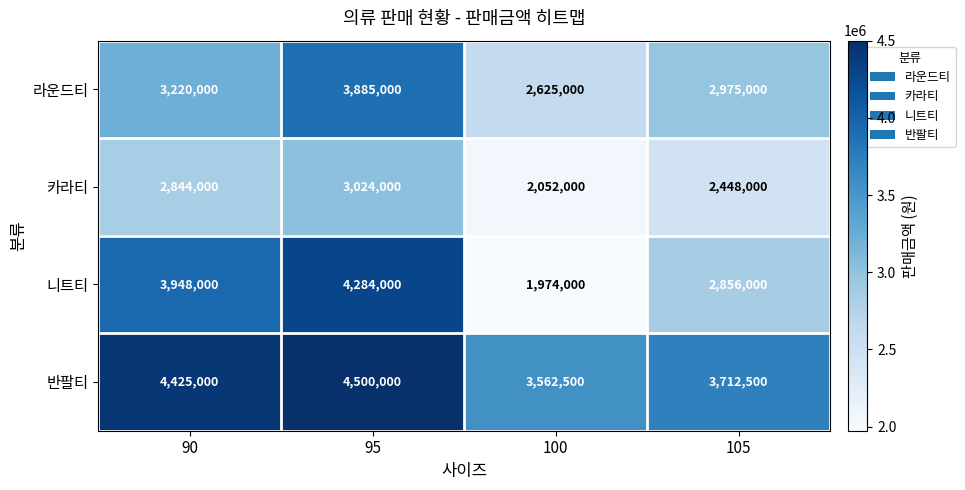

Which category has the highest value across all series?

95